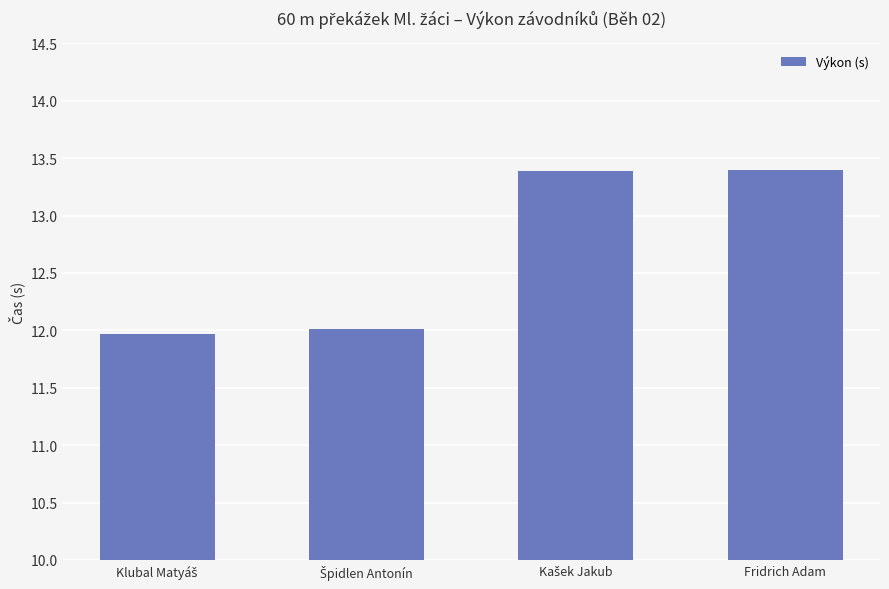

True or false: the data shows 8.5 at Fridrich Adam.

False